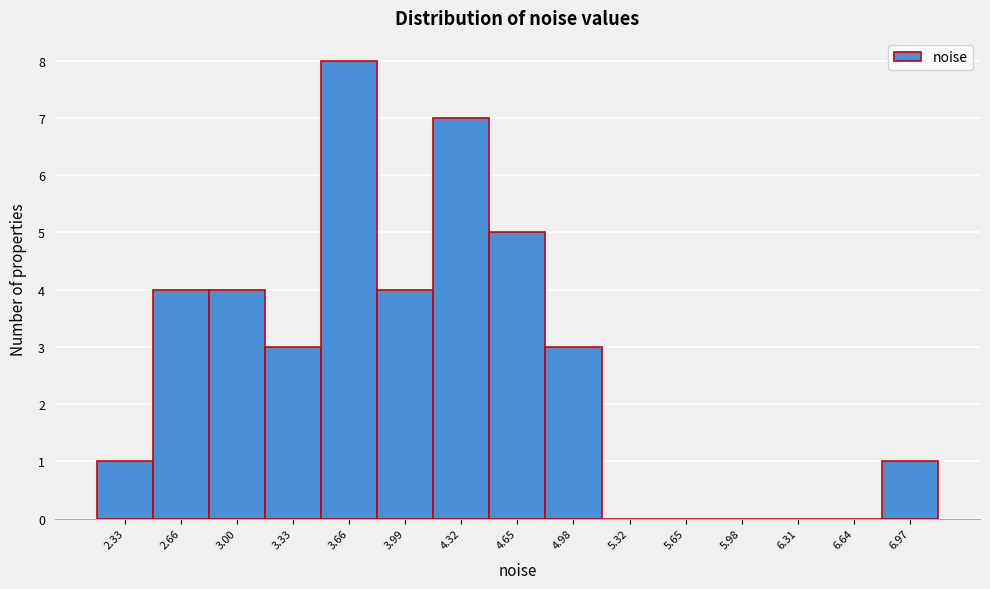

Reading left to right, extract all data points from this chart.

2.33=1	2.66=4	3.00=4	3.33=3	3.66=8	3.99=4	4.32=7	4.65=5	4.98=3	5.32=0	5.65=0	5.98=0	6.31=0	6.64=0	6.97=1